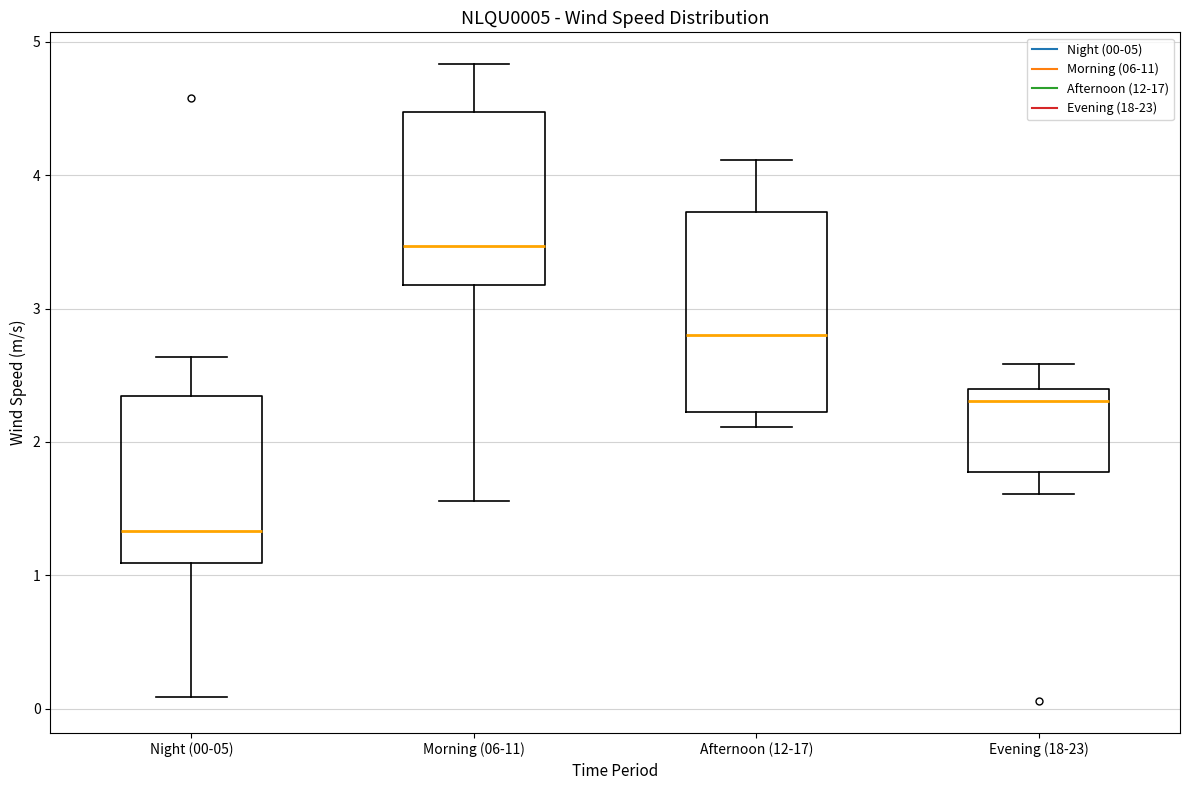

Which box's median line is the highest?

Morning (06-11)